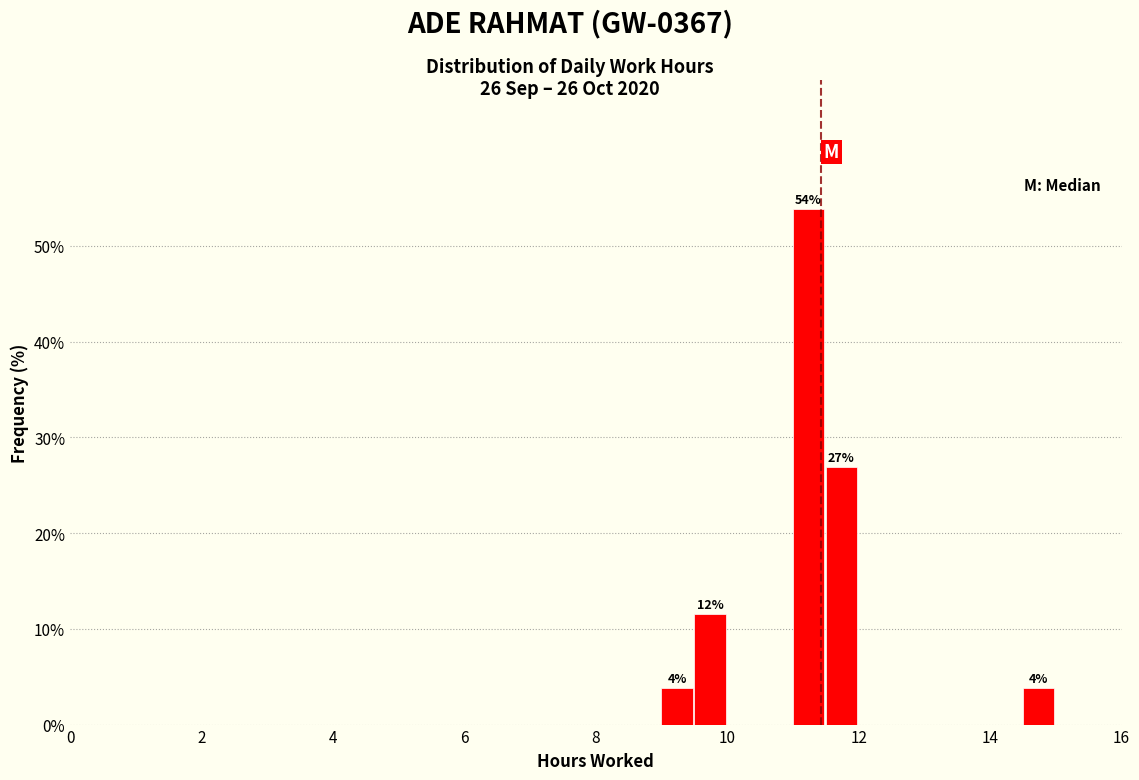

Around what value on the x-axis is the tallest bar? Give the approximate position of its centre, as read against the axis.

11.2